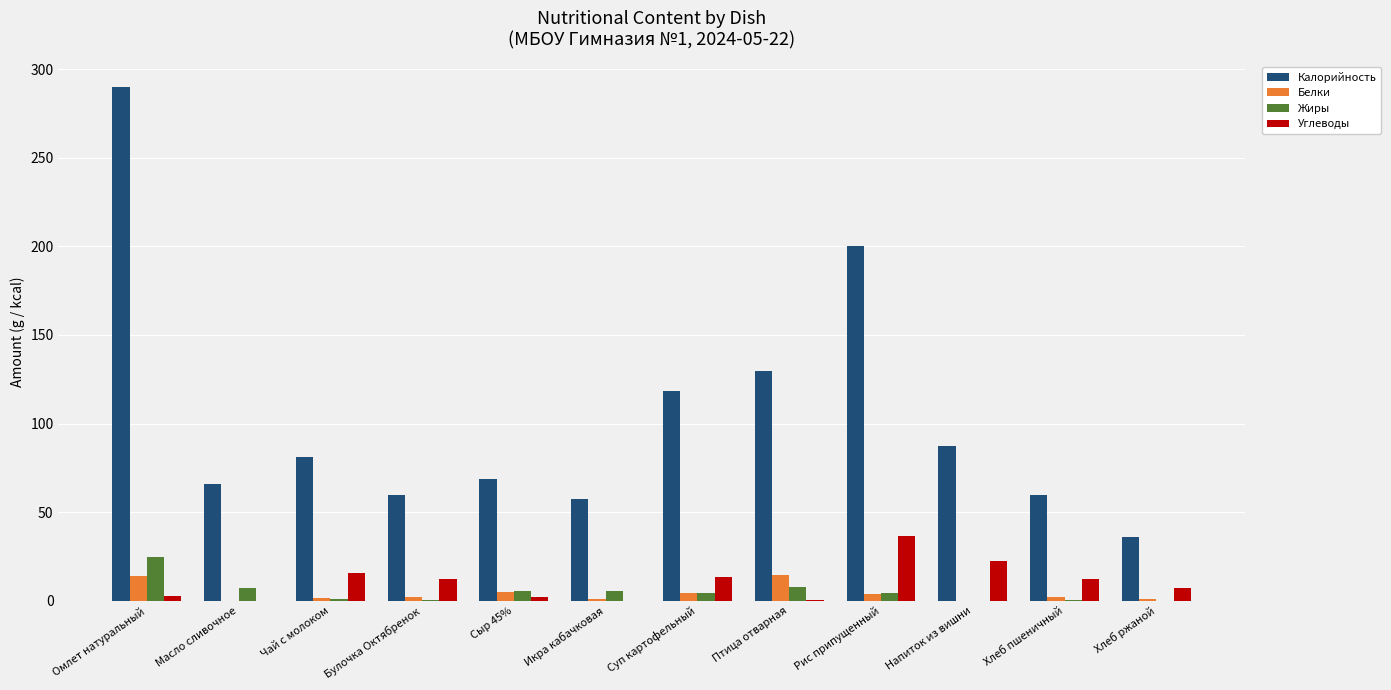

Between Чай с молоком and Икра кабачковая, which series saw the biggest shift?

Калорийность